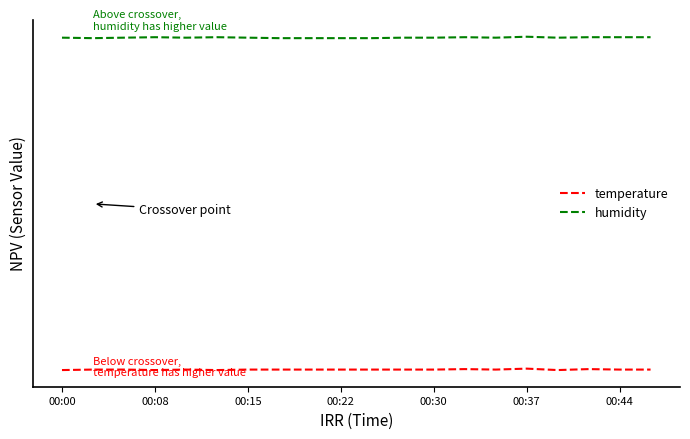

True or false: humidity and temperature intersect in this chart.

False